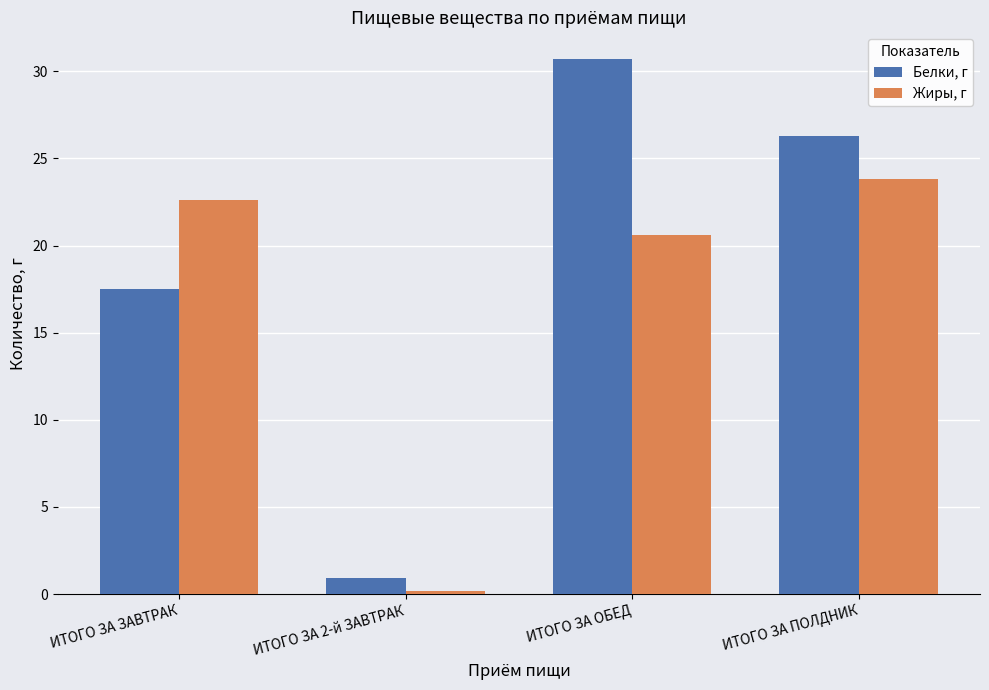

What is the spread (max minus min) of values at ИТОГО ЗА ОБЕД?

10.1